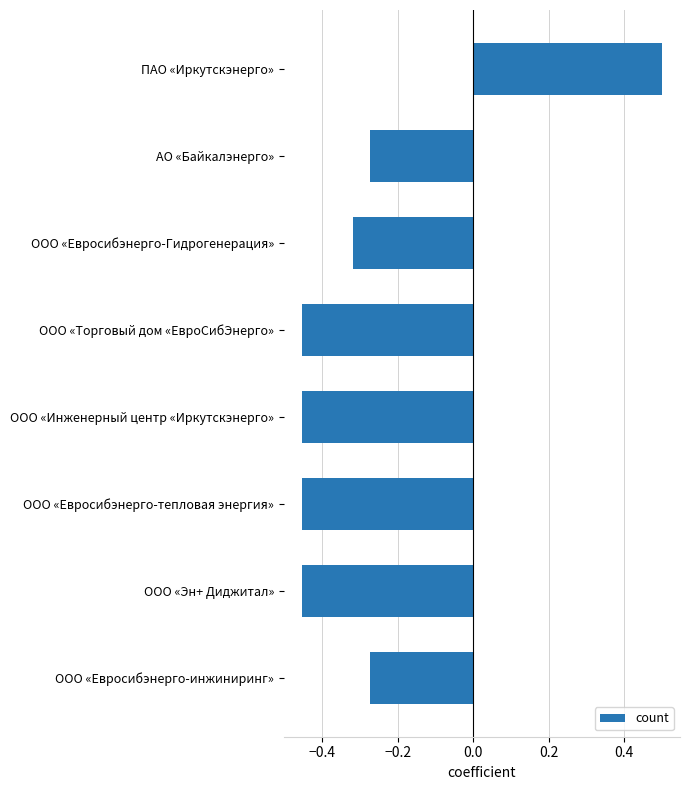

What is the label of the 1st bar from the top?

ПАО «Иркутскэнерго»